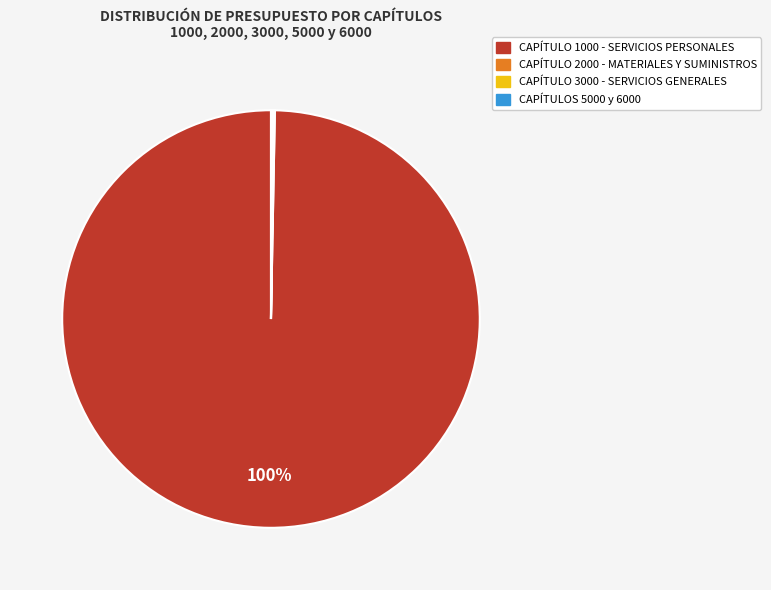

To the nearest percent, what is the difference between the largest and smallest slice percentages?

100%